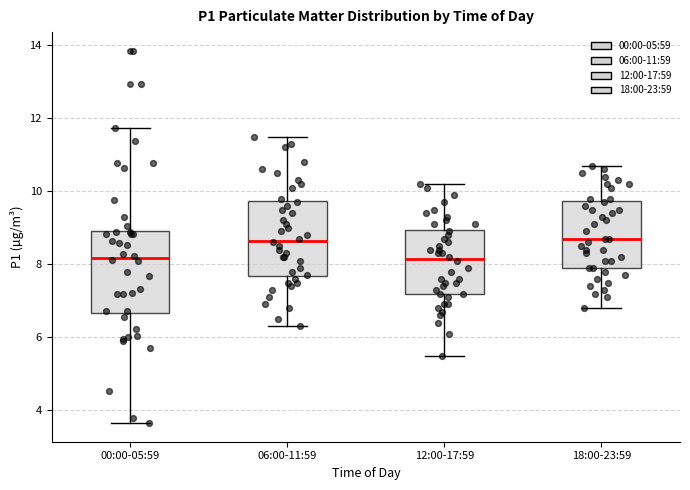

Reading left to right, transcribe this box plot: for each box, give where its median line is, the range the box spans, and where its two whiskers end, as read against the y-axis. The values are not printed on the chart, so give them approximately, as read against the axis.

00:00-05:59: median 8.2, box 6.6 to 9.0, whiskers 3.6 to 11.8
06:00-11:59: median 8.6, box 7.6 to 9.8, whiskers 6.4 to 11.6
12:00-17:59: median 8.2, box 7.2 to 9.0, whiskers 5.6 to 10.2
18:00-23:59: median 8.8, box 8.0 to 9.8, whiskers 6.8 to 10.8